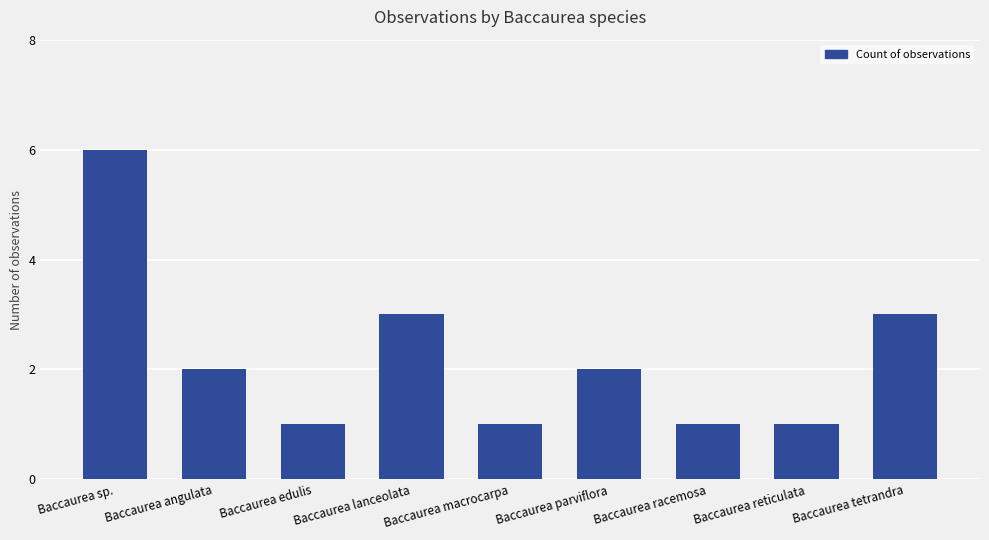

Reading right to left, extract all data points from this chart.

3	1	1	2	1	3	1	2	6